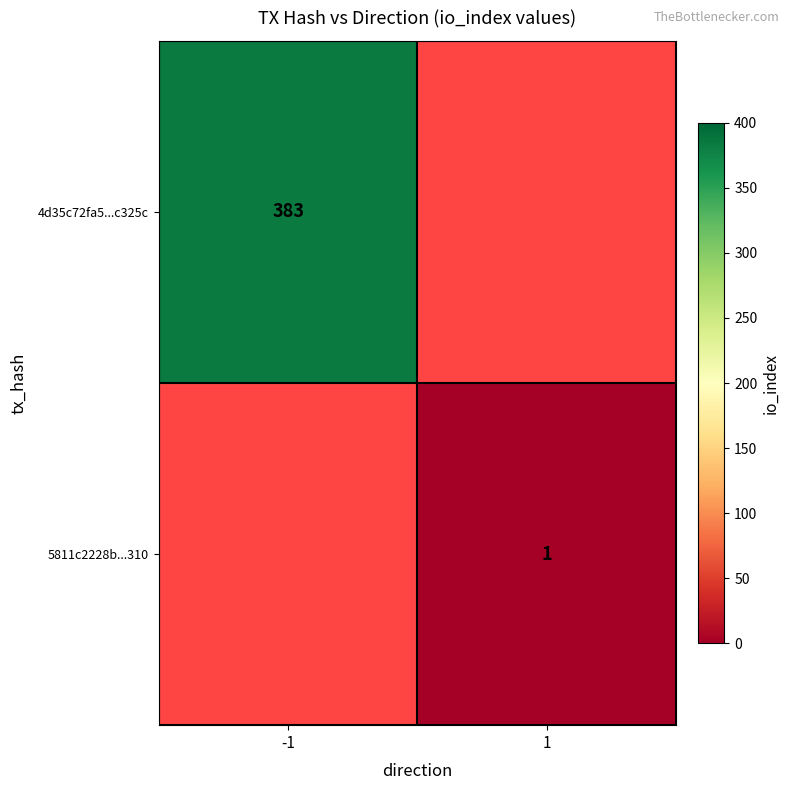

The value of 4d35c72fa5...c325c at -1 is 651.8. True or false?

False